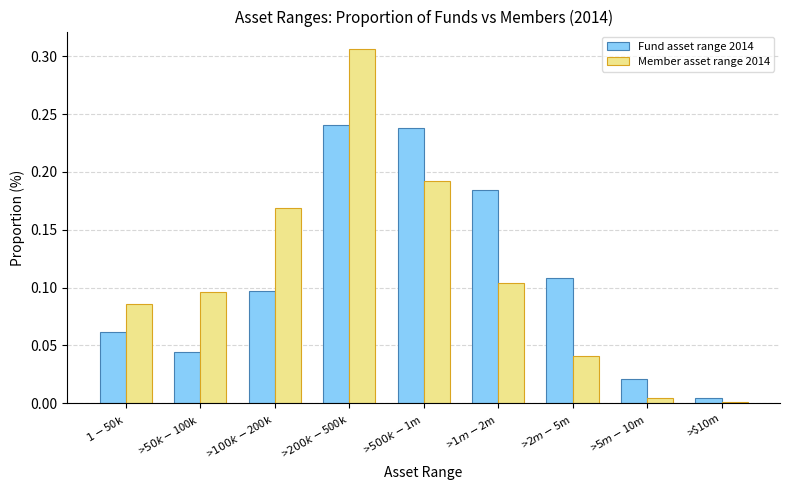

How many series are shown in this chart?

2